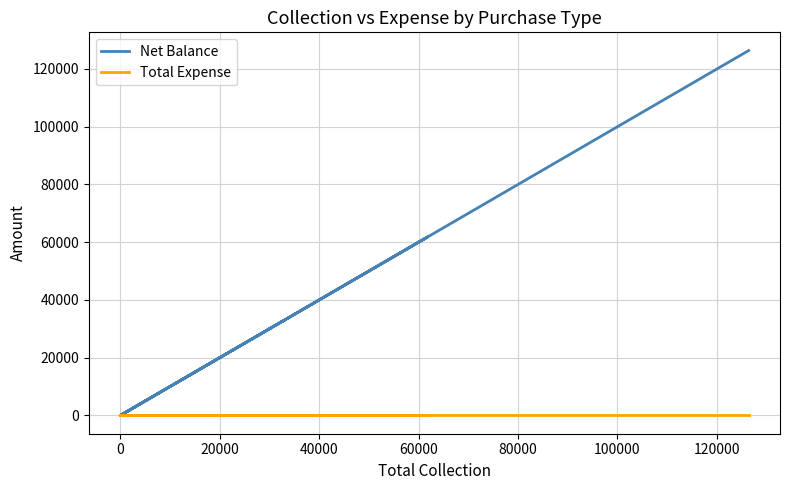

What is the maximum value for Net Balance?

126360